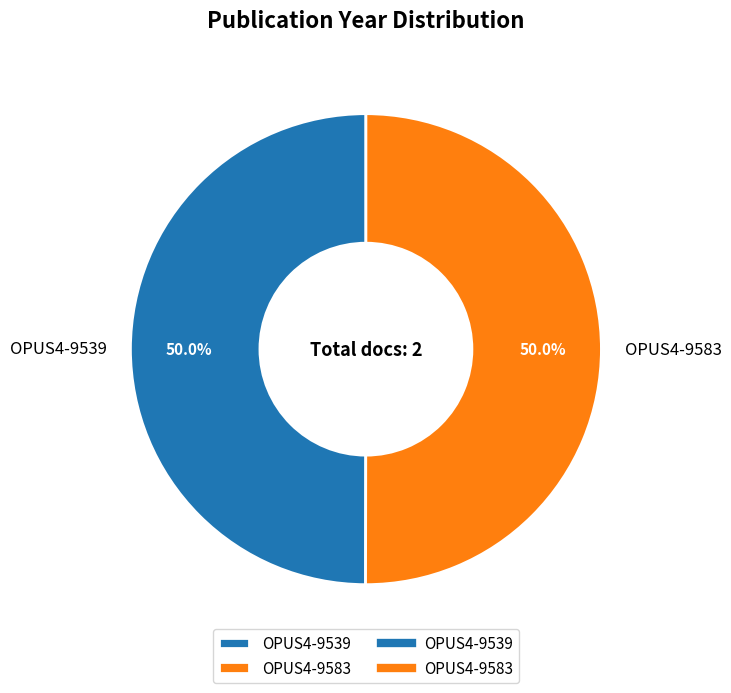

How many slices are in this pie chart?

2